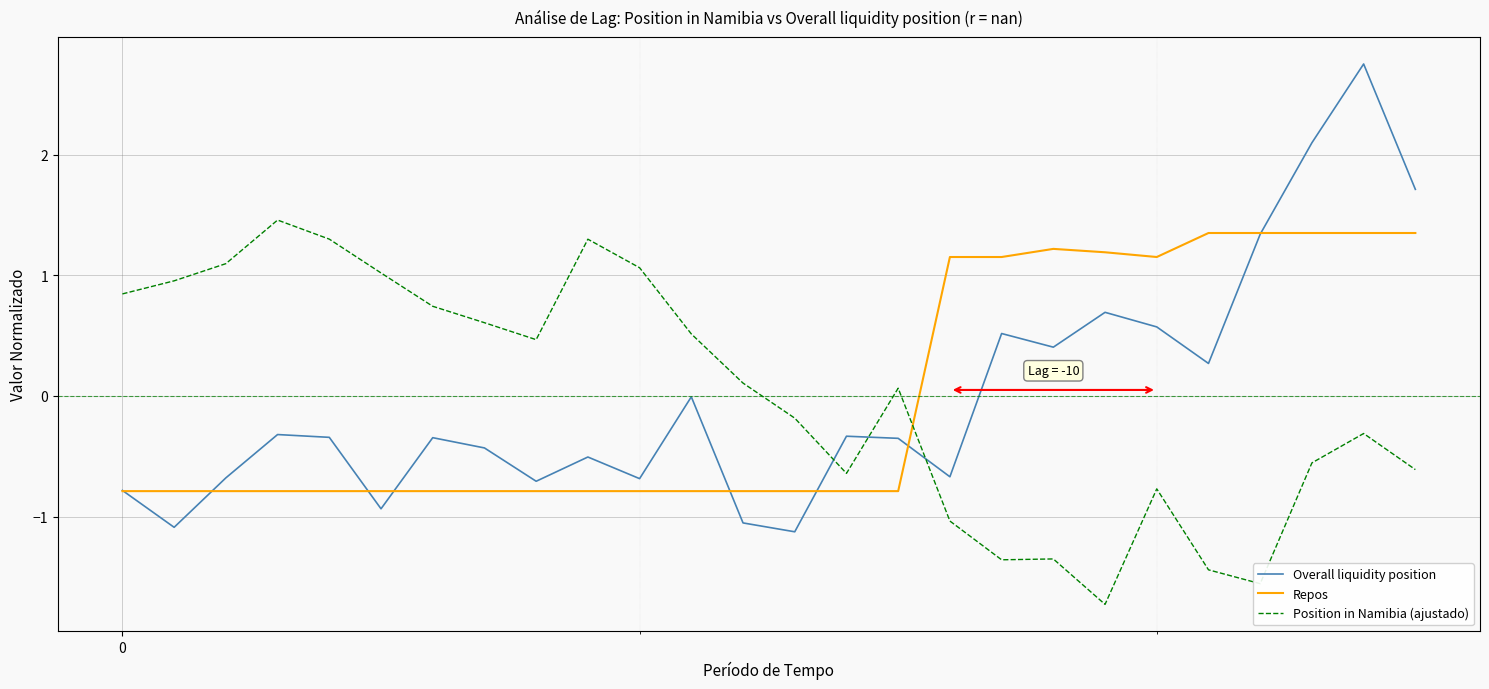

Which series has the largest range (max minus min)?

Overall liquidity position